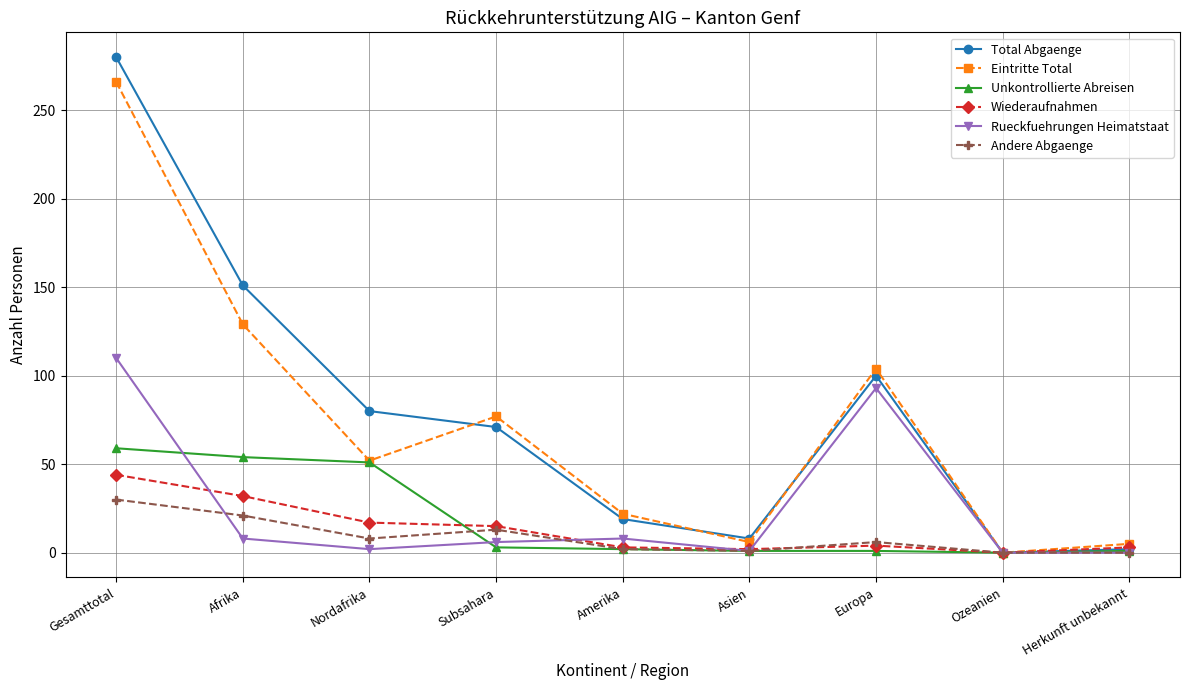

Is this an area chart (filled region under the line)?

No